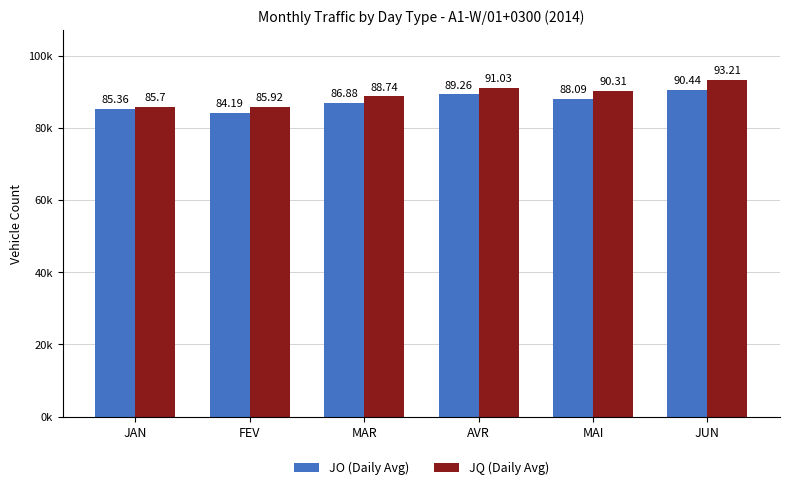

Between JUN and MAI, which is larger?

JUN